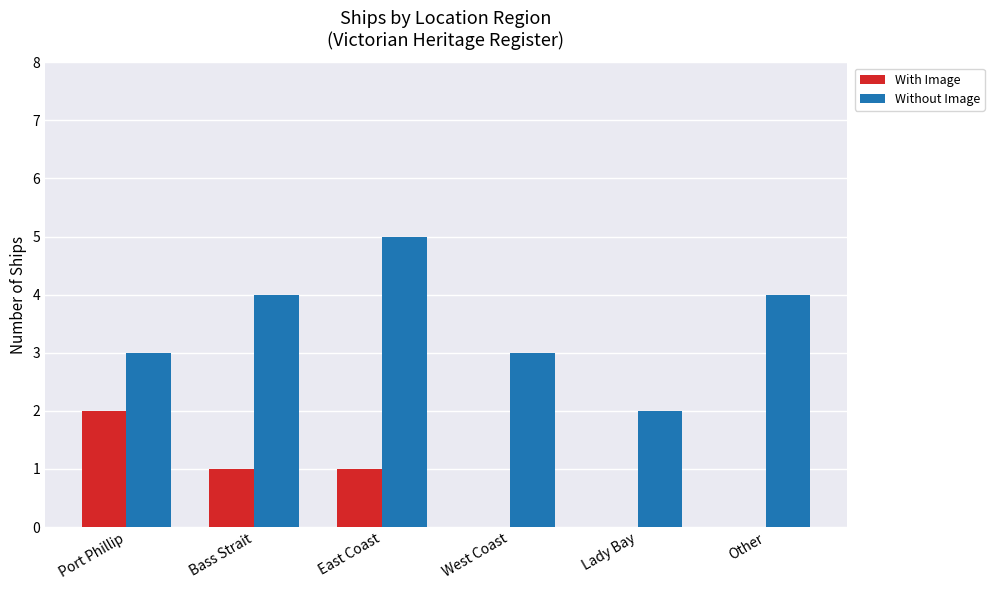

How many Without Image values are between 3 and 4?

4